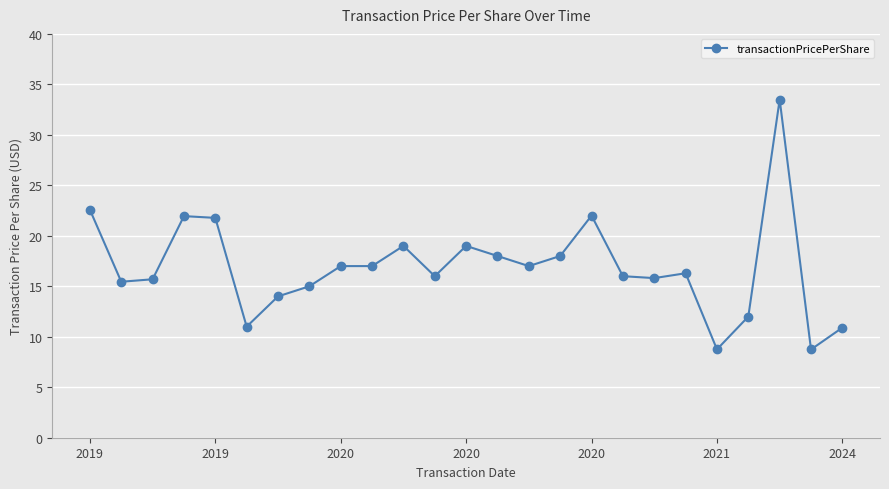

What is the sum of all values?

422.4